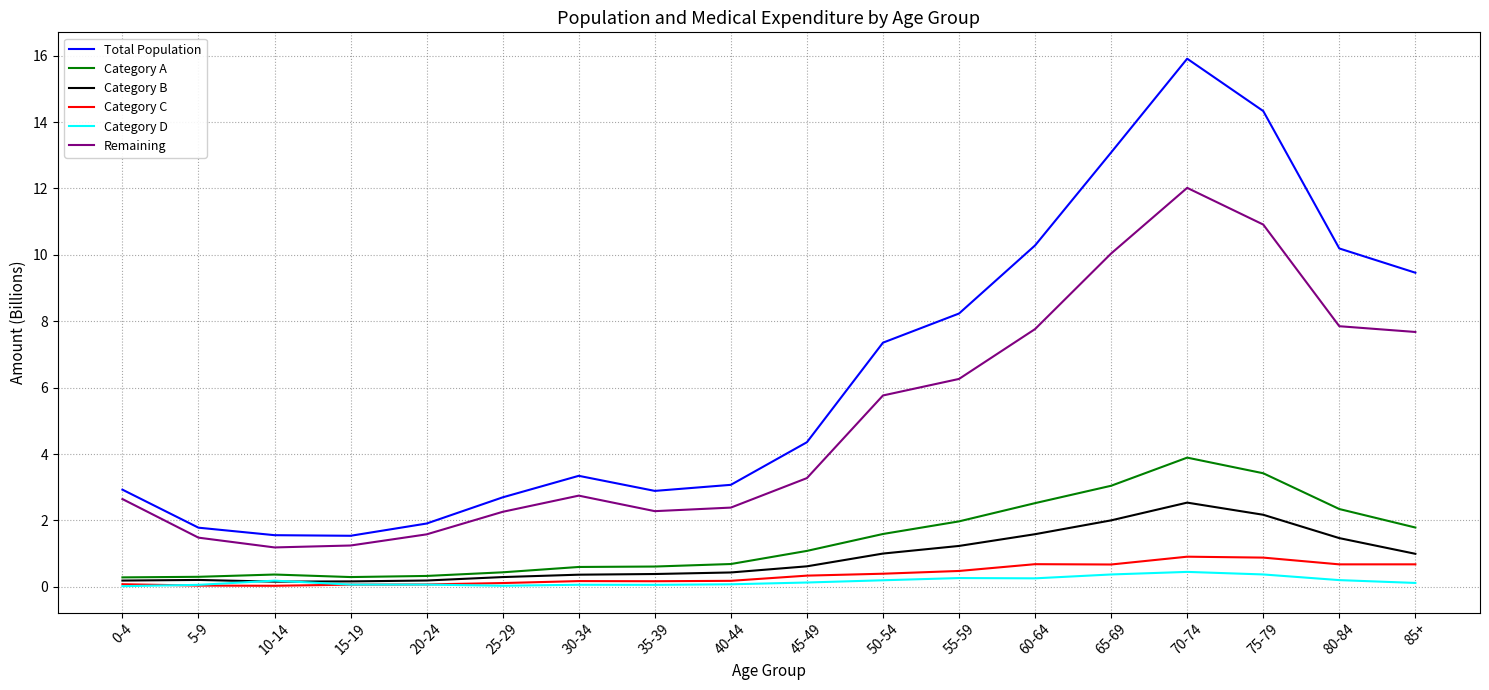

Which series has the largest range (max minus min)?

Total Population